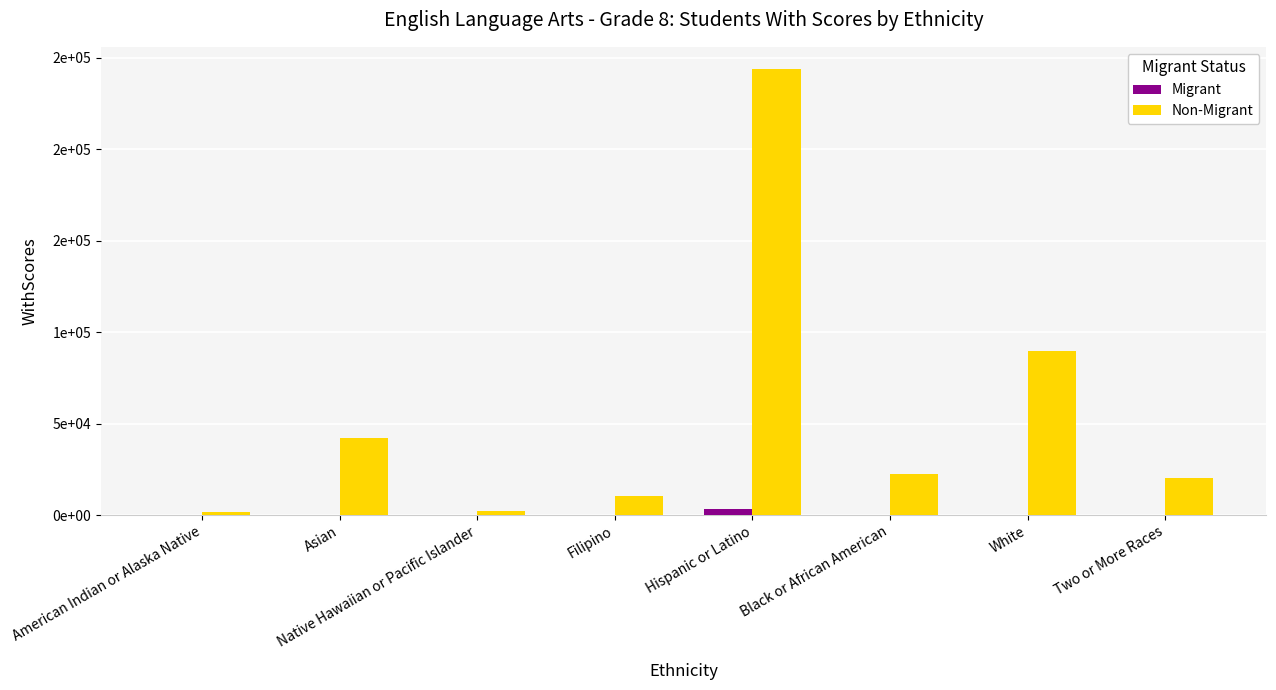

Reading left to right, list all the values displayed in this chart.

Migrant: American Indian or Alaska Native=4	Asian=35	Native Hawaiian or Pacific Islander=0	Filipino=0	Hispanic or Latino=3150	Black or African American=1	White=9	Two or More Races=6
Non-Migrant: American Indian or Alaska Native=1908	Asian=42063	Native Hawaiian or Pacific Islander=1977	Filipino=10402	Hispanic or Latino=243652	Black or African American=22189	White=89402	Two or More Races=20312